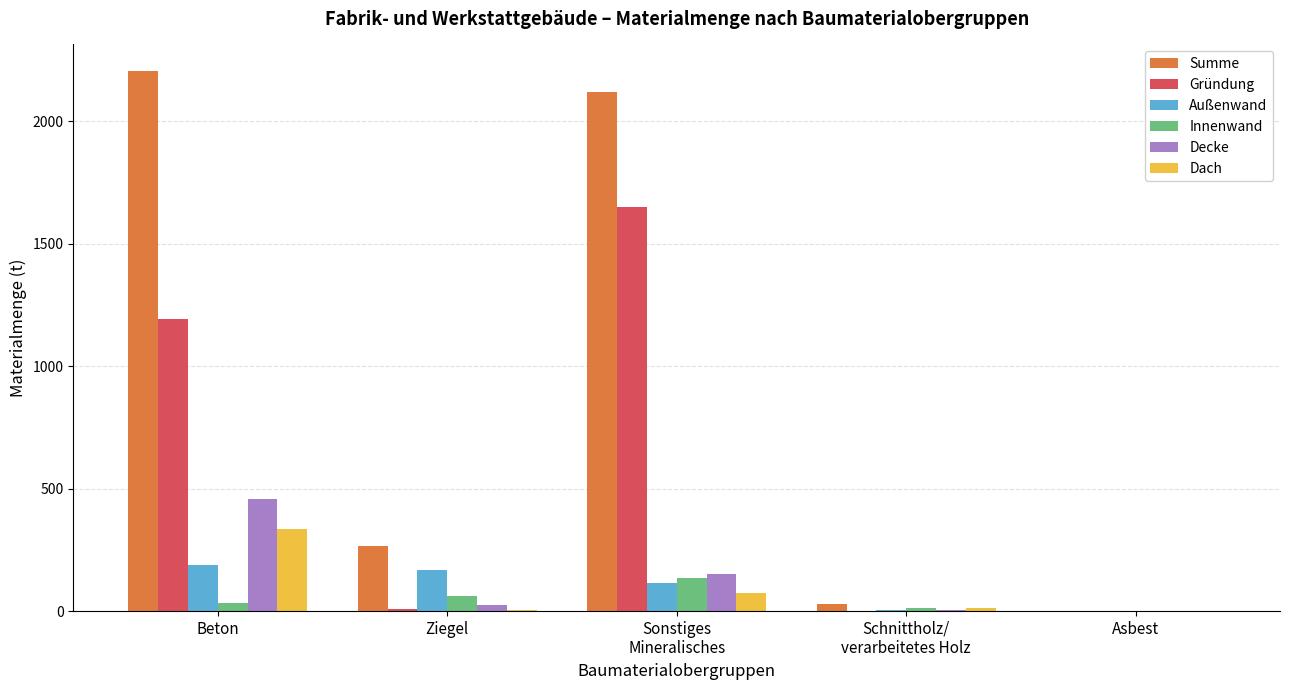

Where is Gründung nearest to the value 824?

Beton